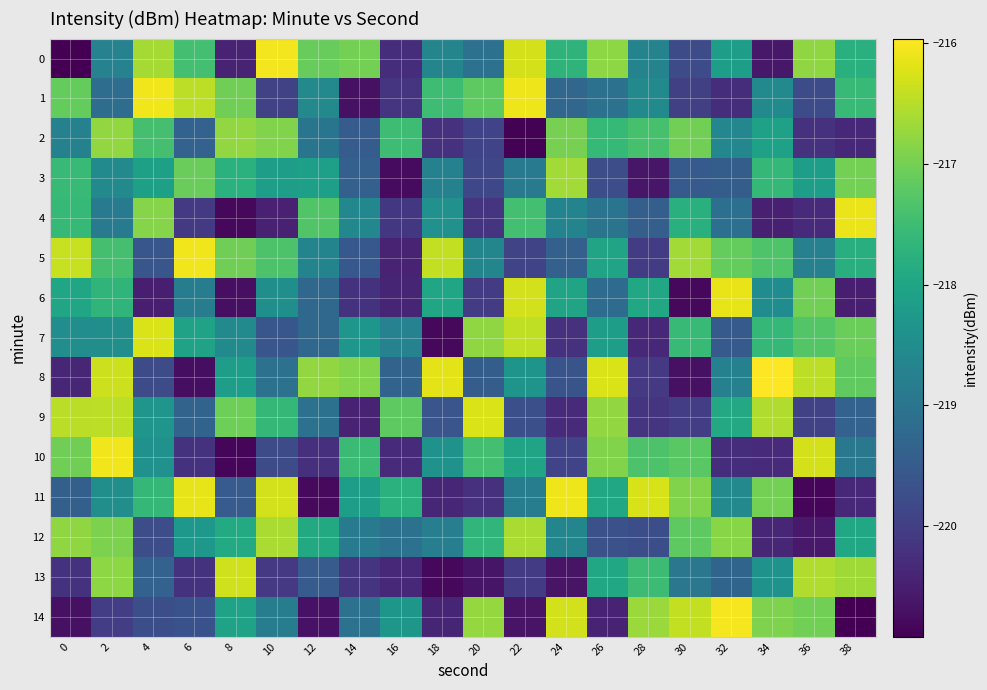

What is the difference between the highest and lowest values at 20?

4.4